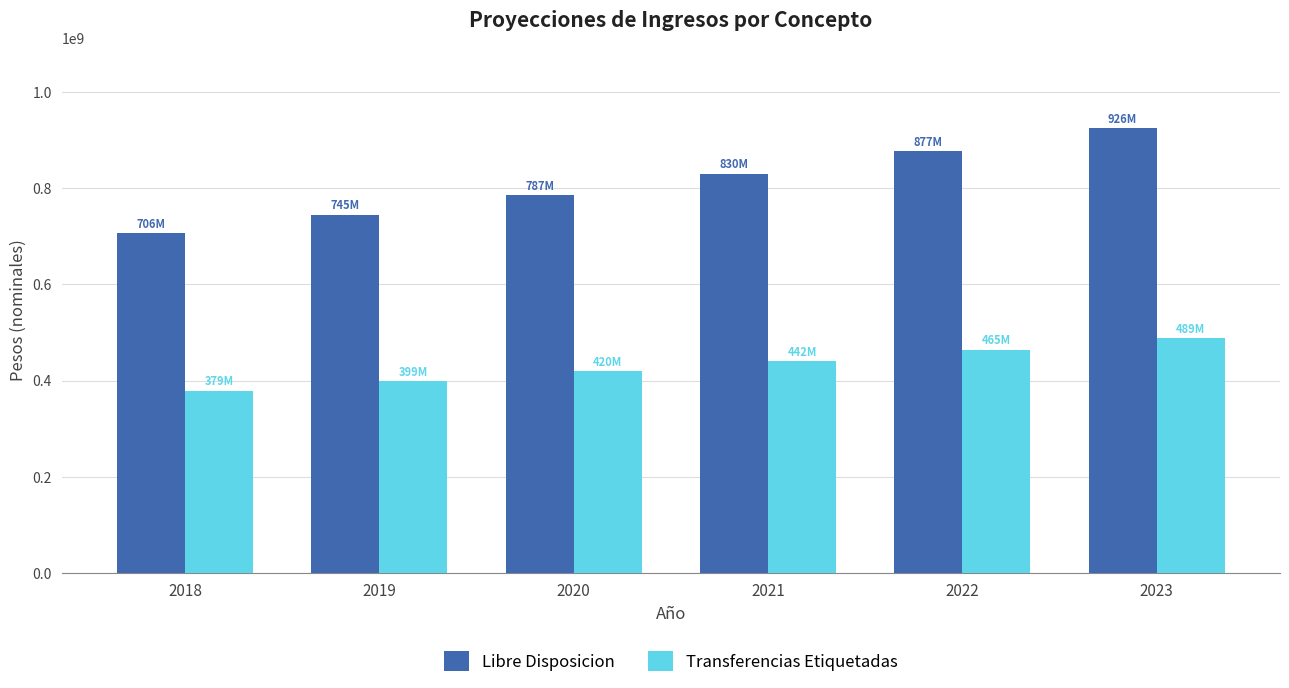

How many bars are there in total?

12